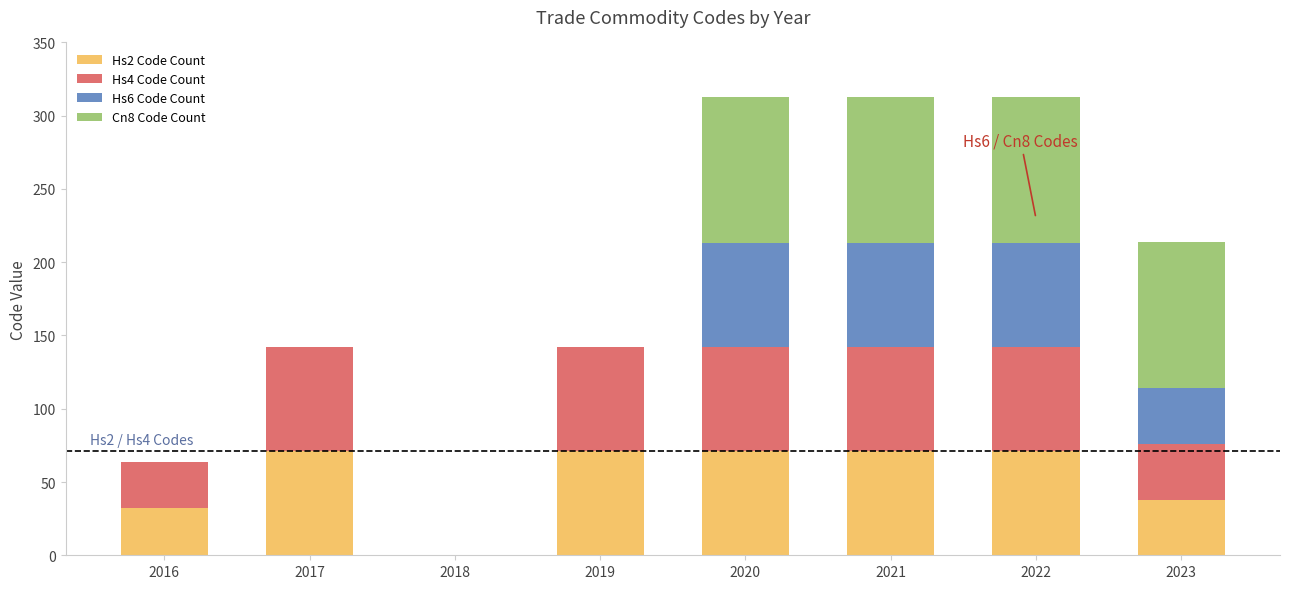

What is the total value across all series at 2020?

313